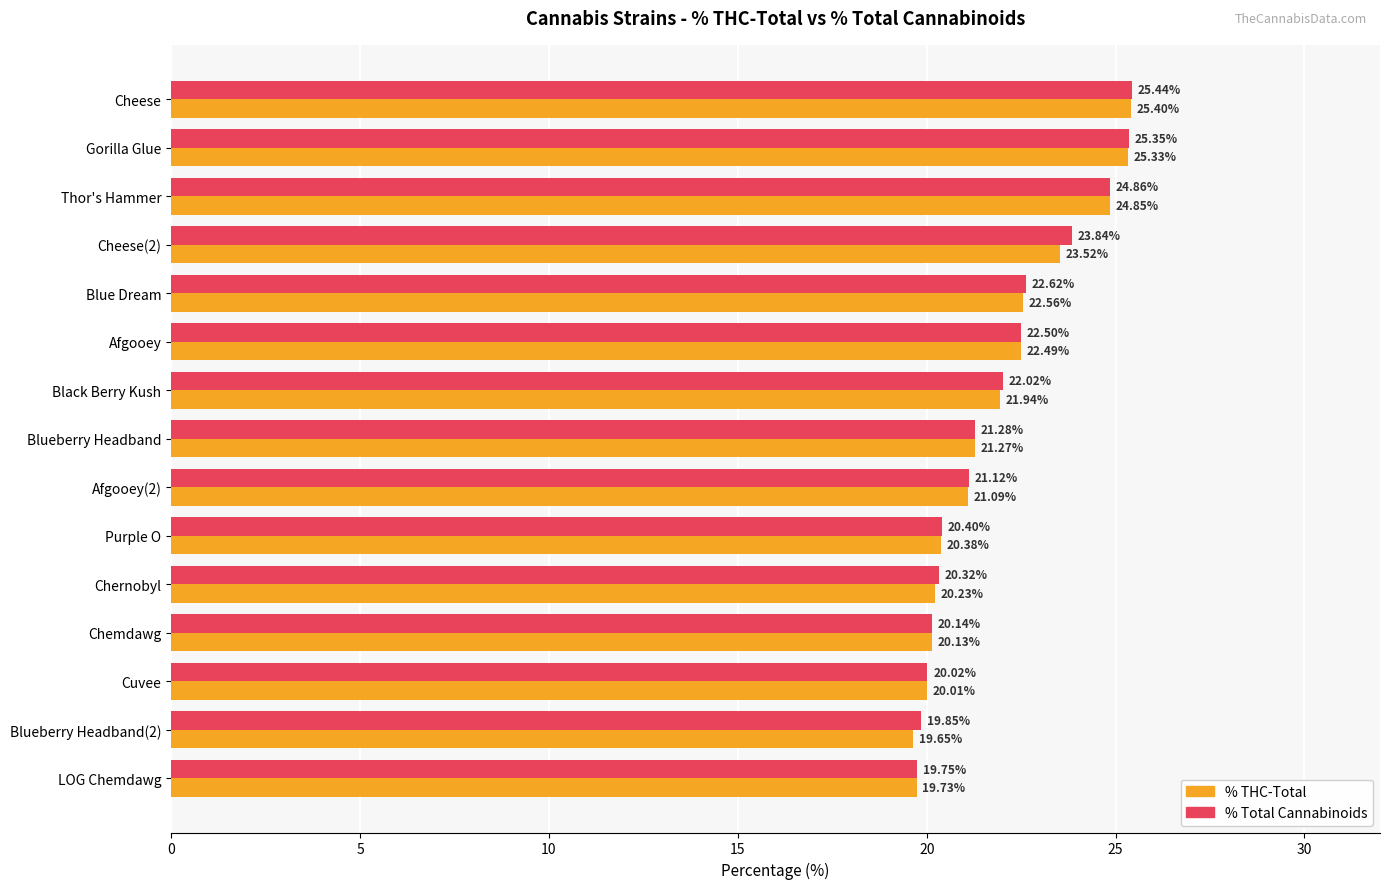

Where is % Total Cannabinoids nearest to the value 22?

Black Berry Kush